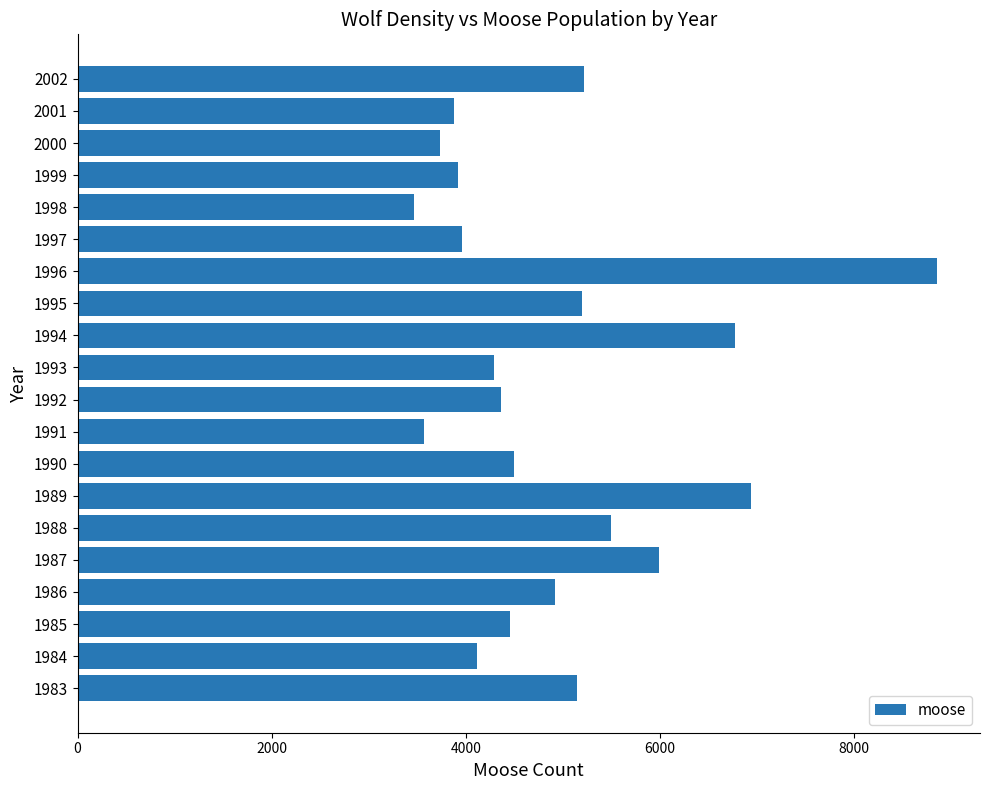

Which category has the highest value across all series?

1996